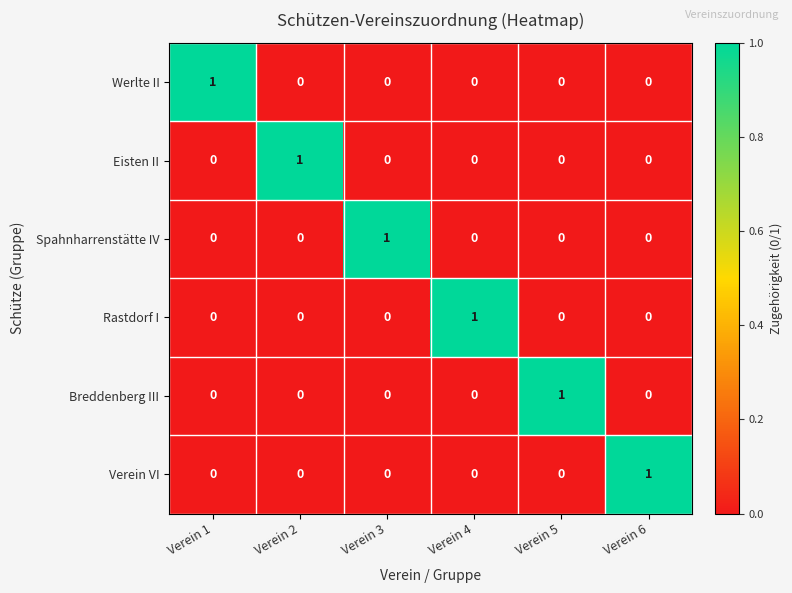

The Werlte II series shows 1 at Verein 4. True or false?

False